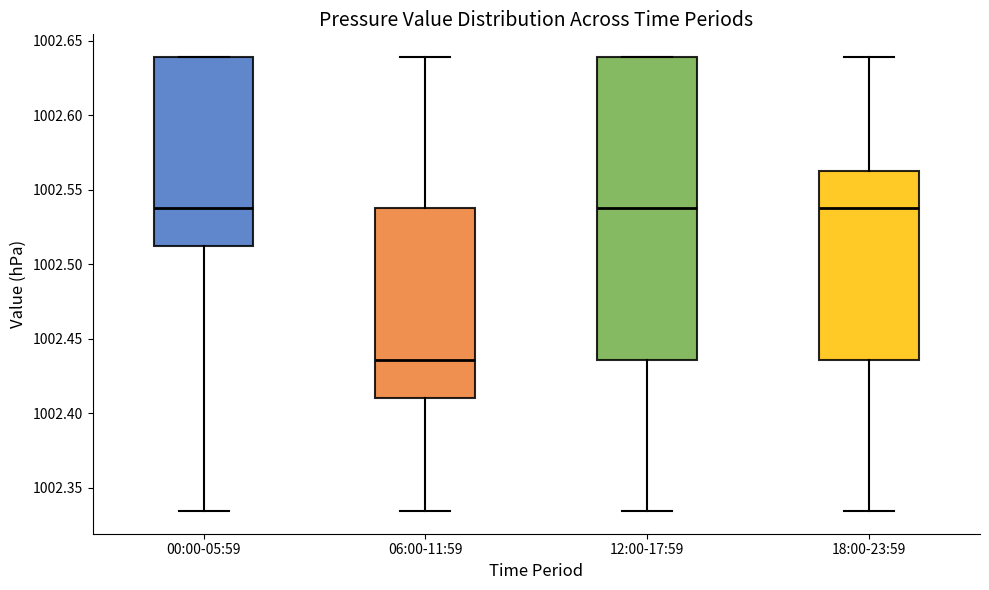

Which box is the tallest, from its lower edge to its upper edge?

12:00-17:59